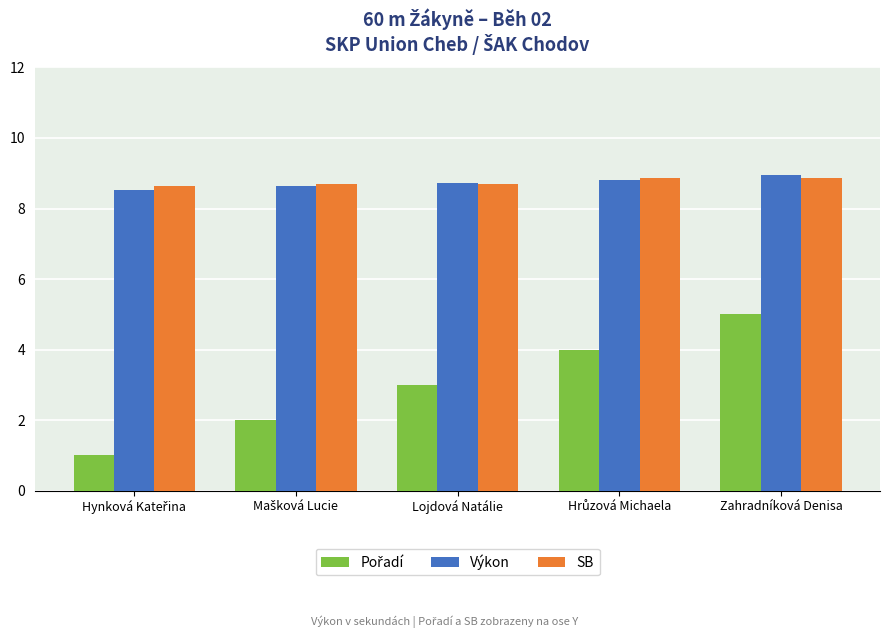

What is the spread (max minus min) of values at Lojdová Natálie?

5.7